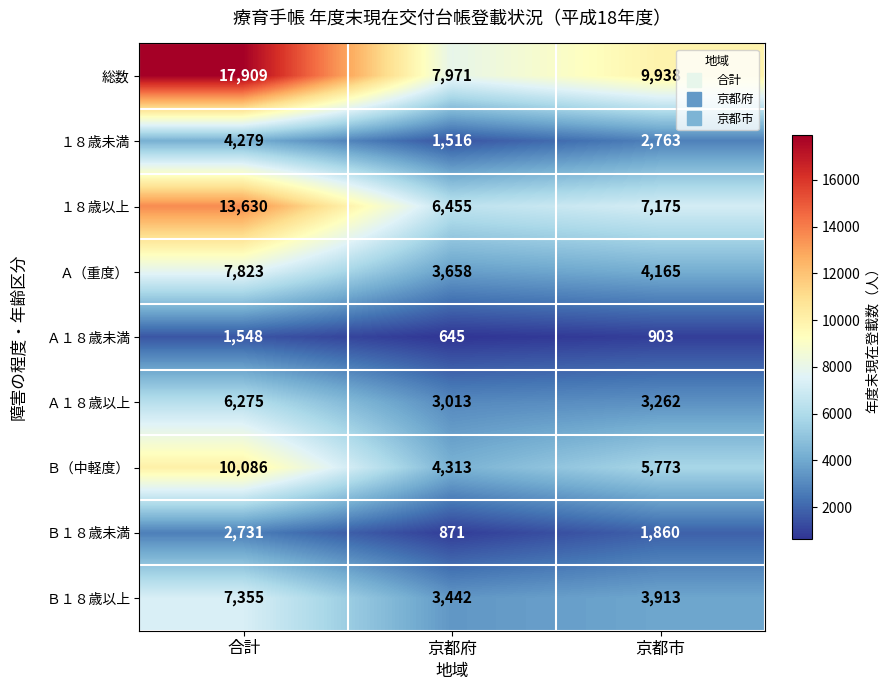

What value does the Ｂ（中軽度） series have at 京都府?

4313